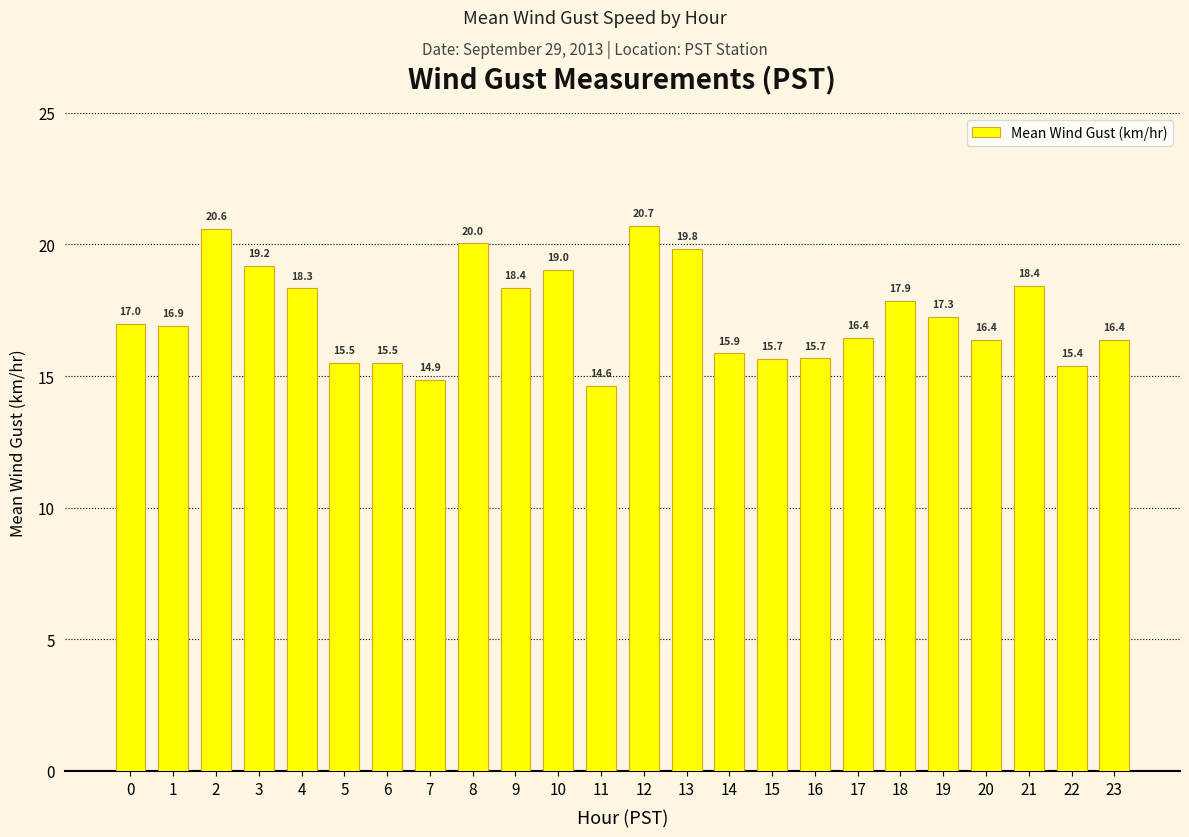

What is the difference between the maximum and minimum values?

6.1